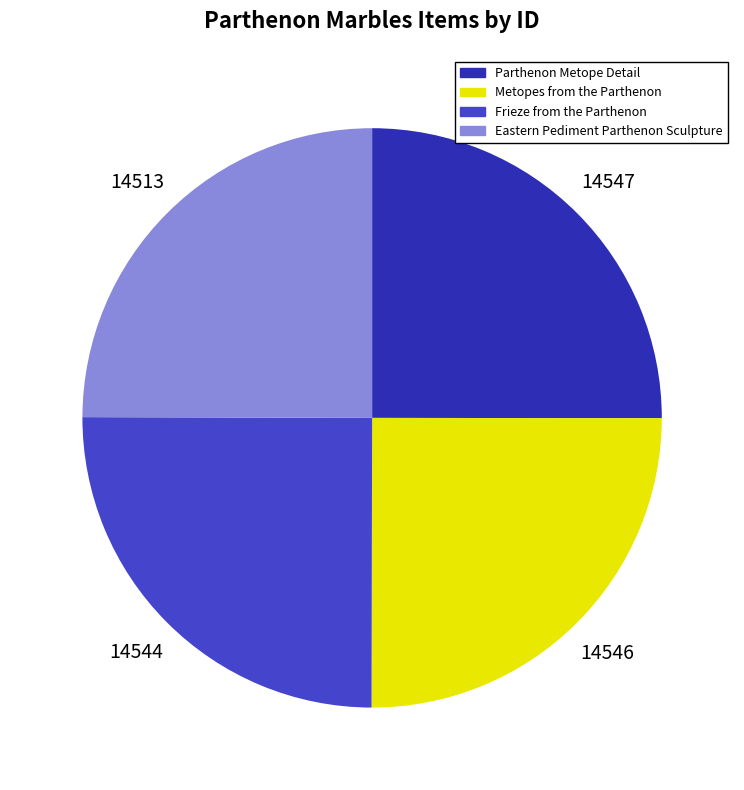

What is the change in value from Parthenon Metope Detail to Frieze from the Parthenon?

-3